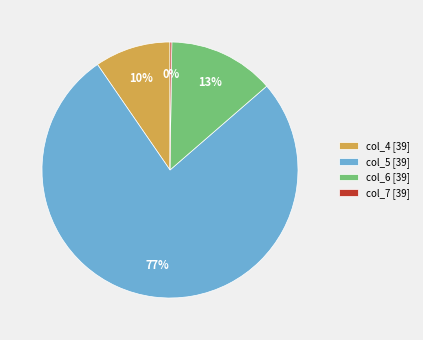

Between col_4 [39] and col_5 [39], which is larger?

col_5 [39]